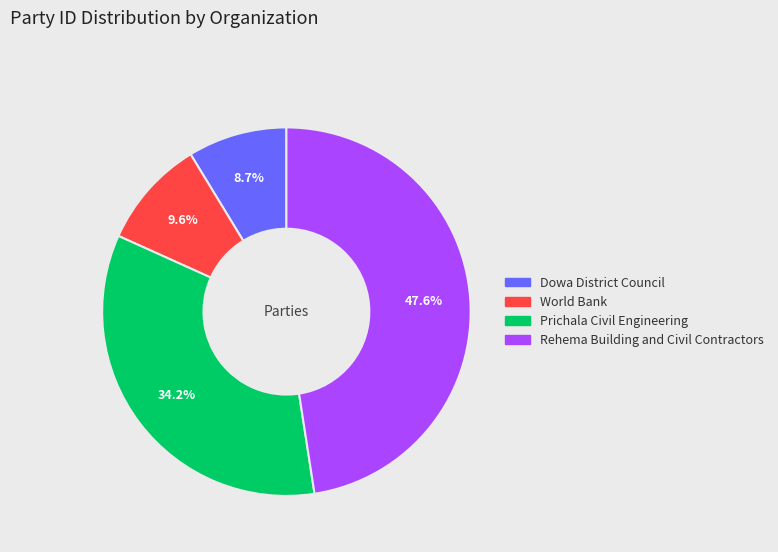

What portion of the pie excludes World Bank?

90.4%